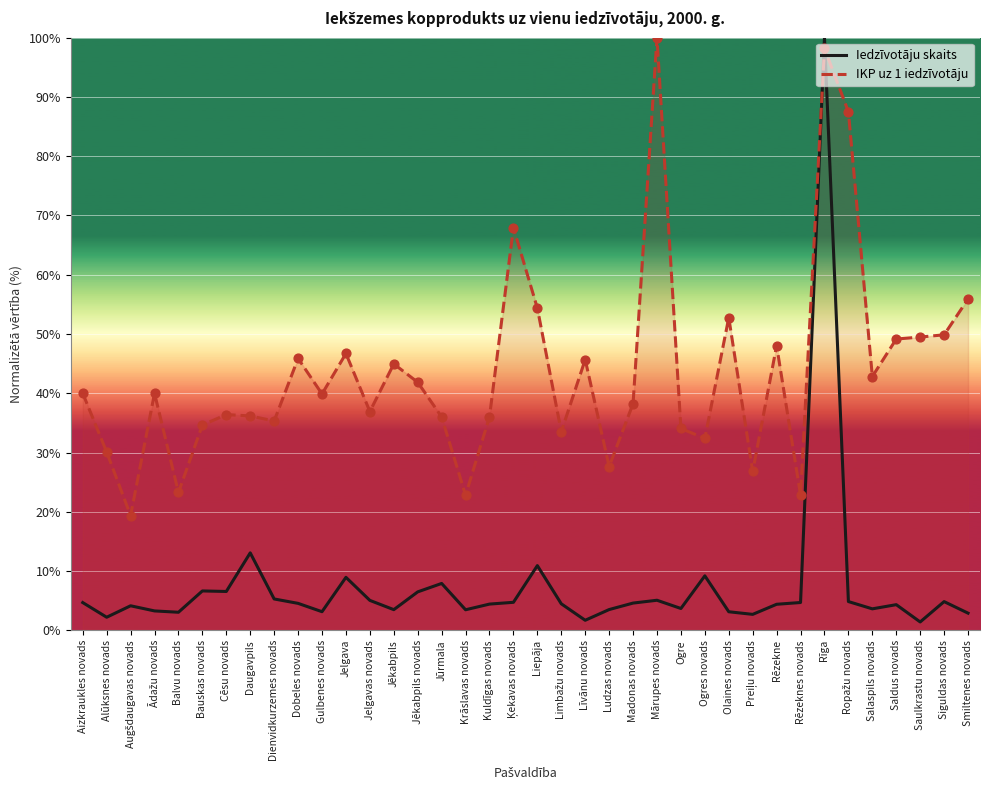

What is the total value across all series at Olaines novads?

55.9